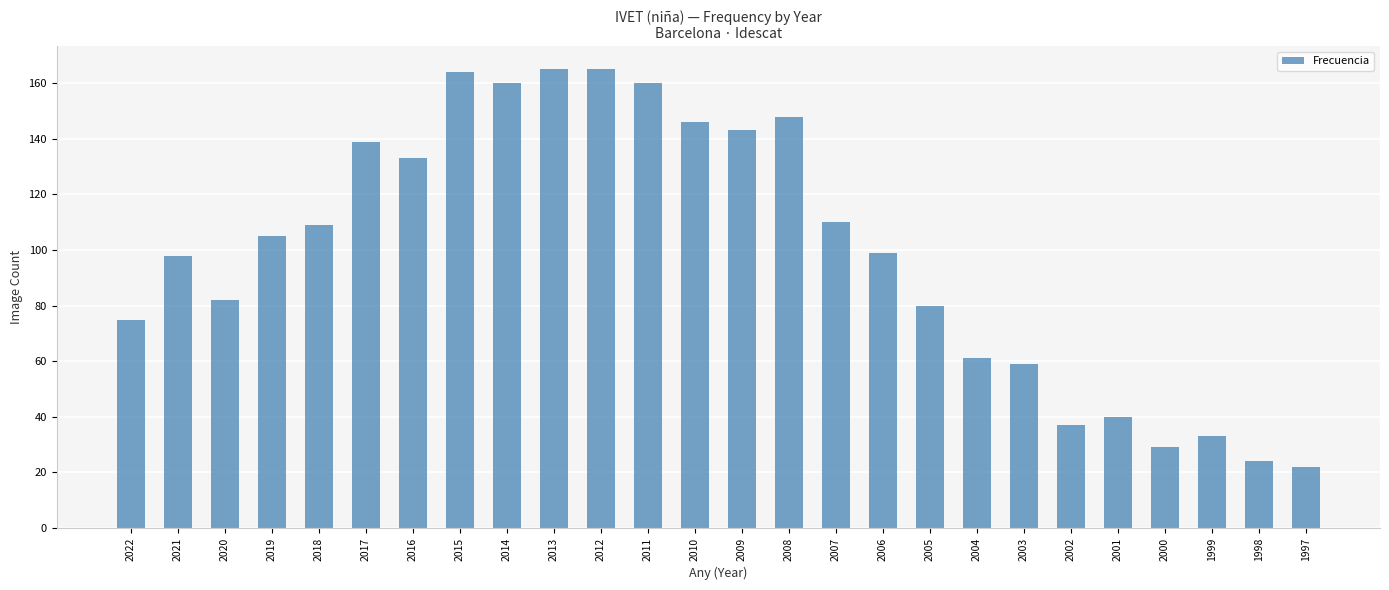

How many categories are shown in the chart?

26